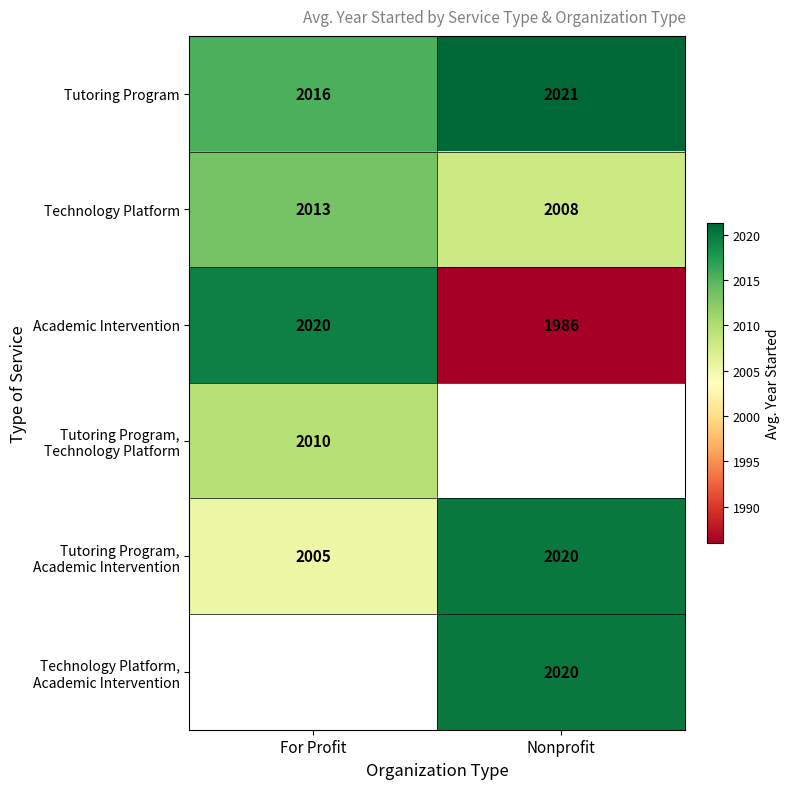

What is the sum of all Academic Intervention values?

4006.0